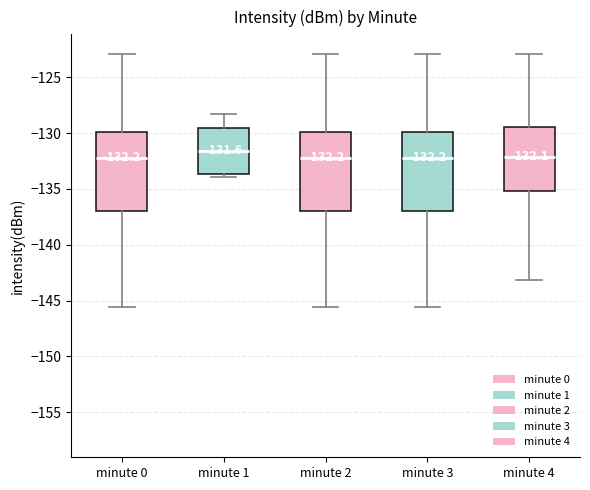

Which box has the highest median line?

minute 1